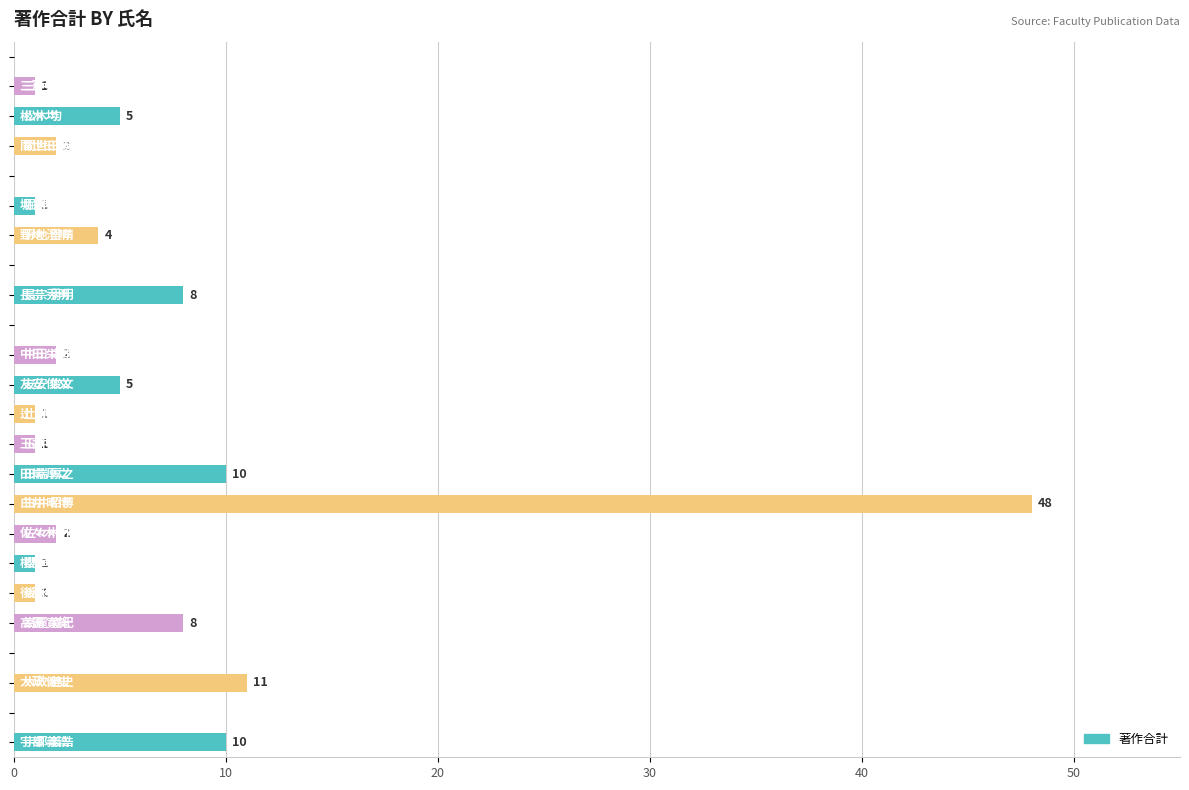

What is the maximum value shown in the chart?

48